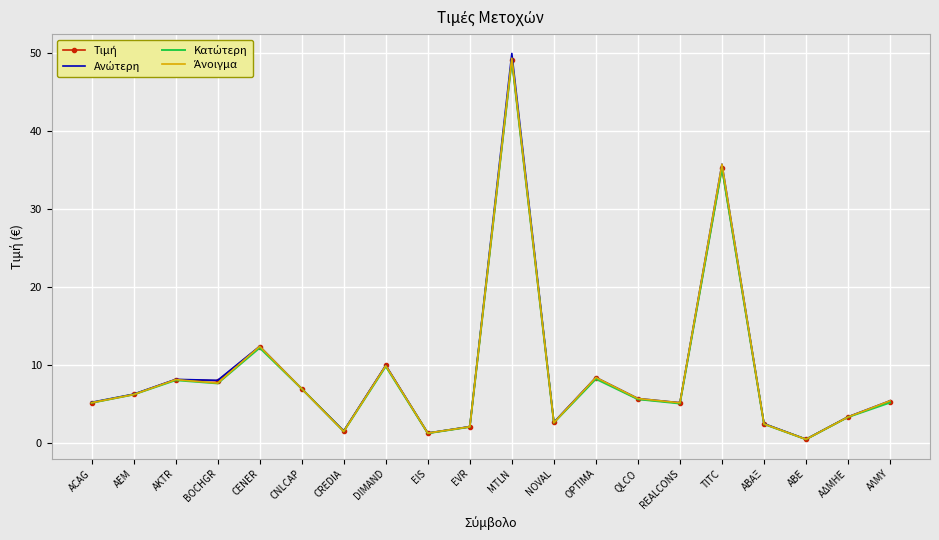

At which category does the chart reach its peak across all series?

MTLN